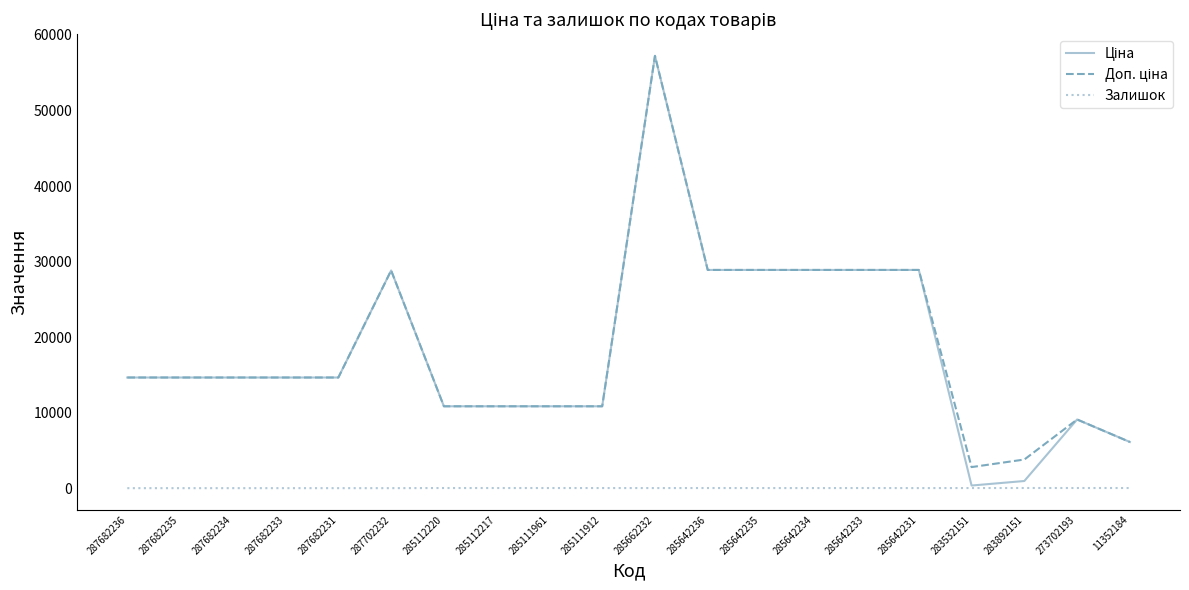

Which category has the highest value across all series?

285662232